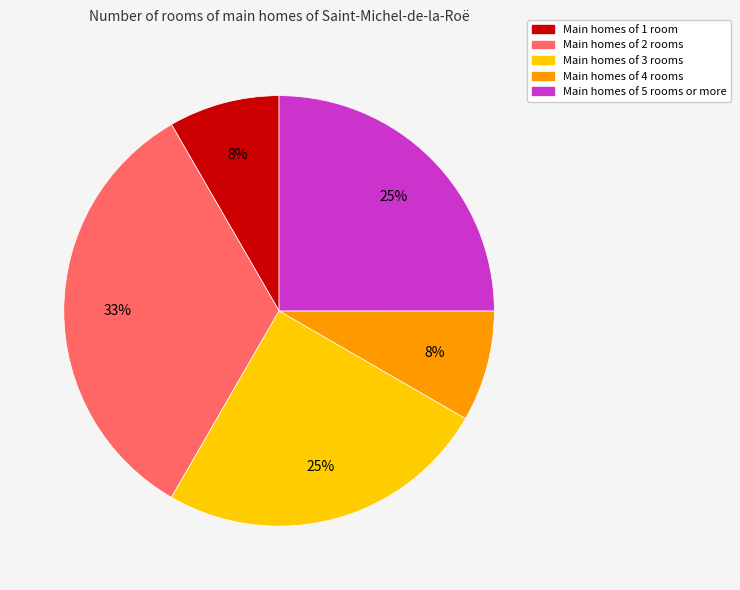

To the nearest percent, what is the average slice percentage?

20%